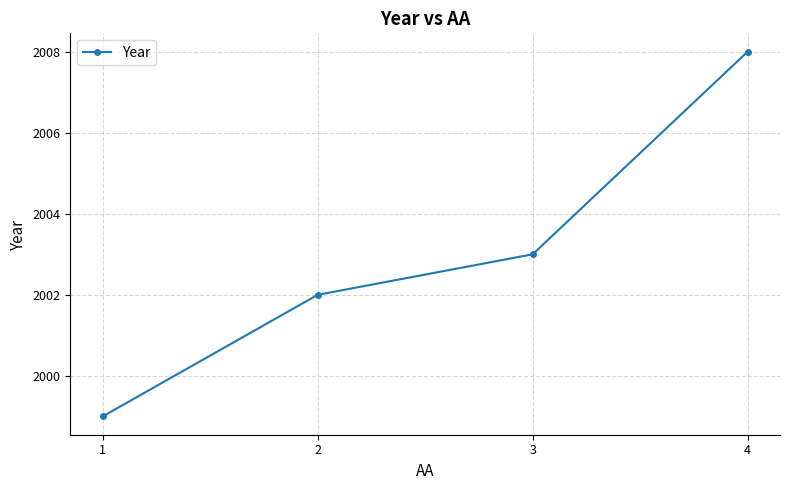

True or false: the data has more than 0 interior local peaks.

False